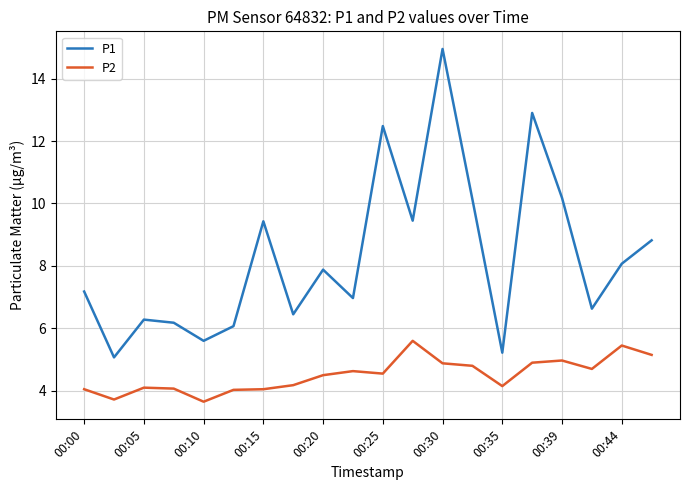

What is the minimum value for P1?

5.1